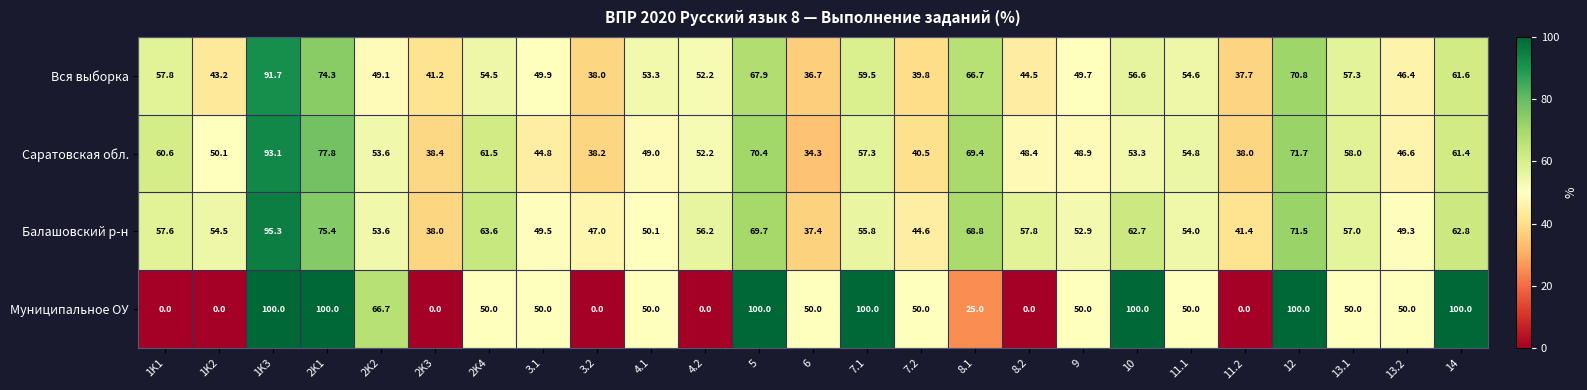

What is the total value across all series at 6?

158.4